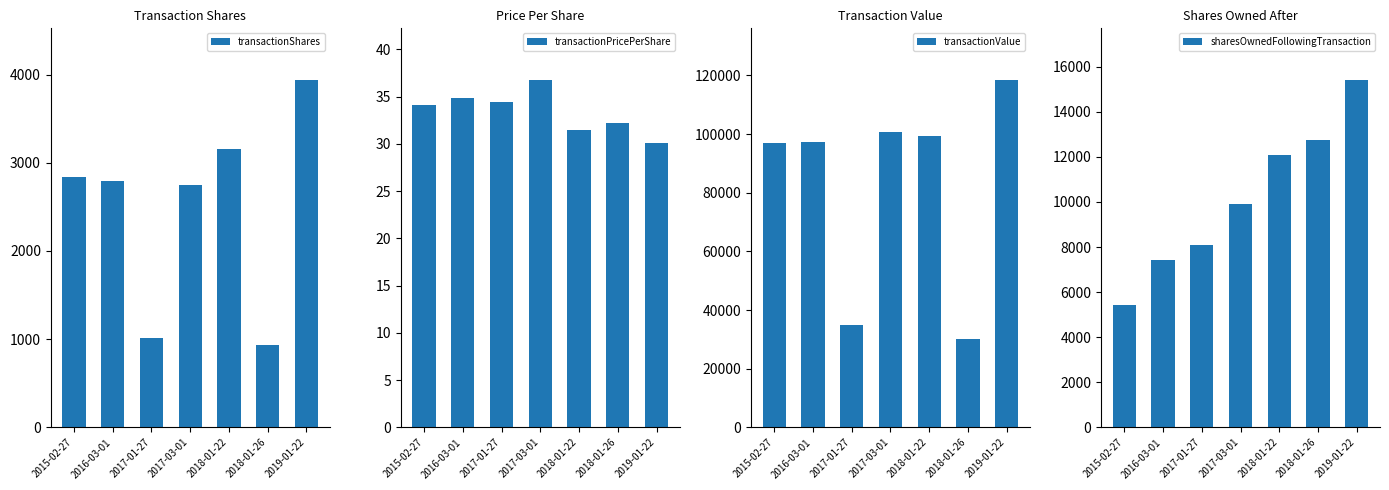

What is the sum of the transactionShares values at 2017-01-27 and 2017-03-01?

3756